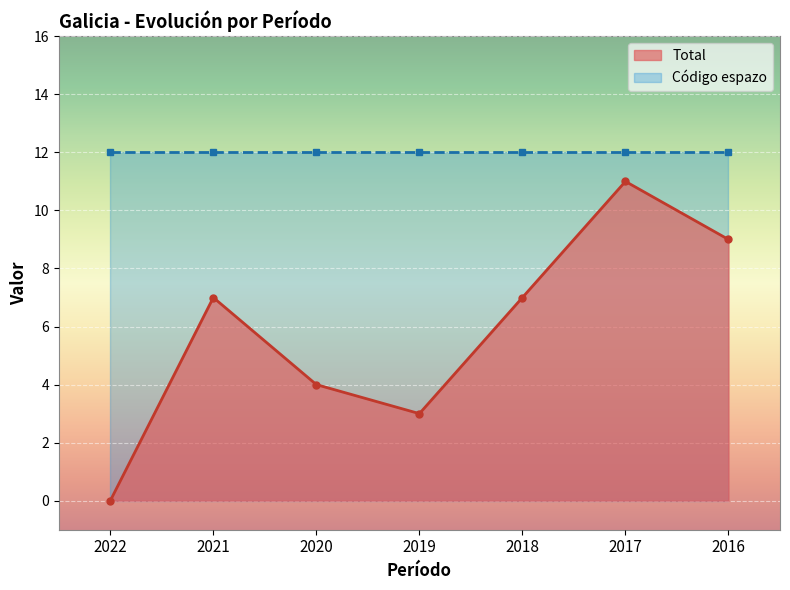

Reading left to right, transcribe all the data shown in this chart.

2022=0	2021=7	2020=4	2019=3	2018=7	2017=11	2016=9